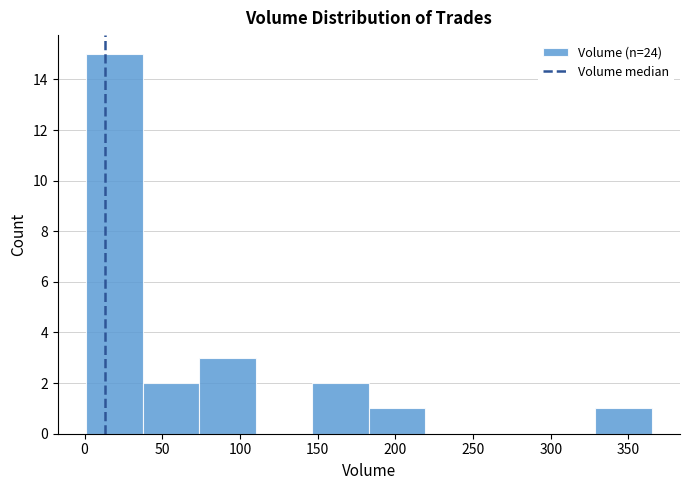

How tall is the bar that spans 185 to 220 on the x-axis? Neither the bar edges nor the heights are printed on the chart, so give them approximately, as read against the axes.

1